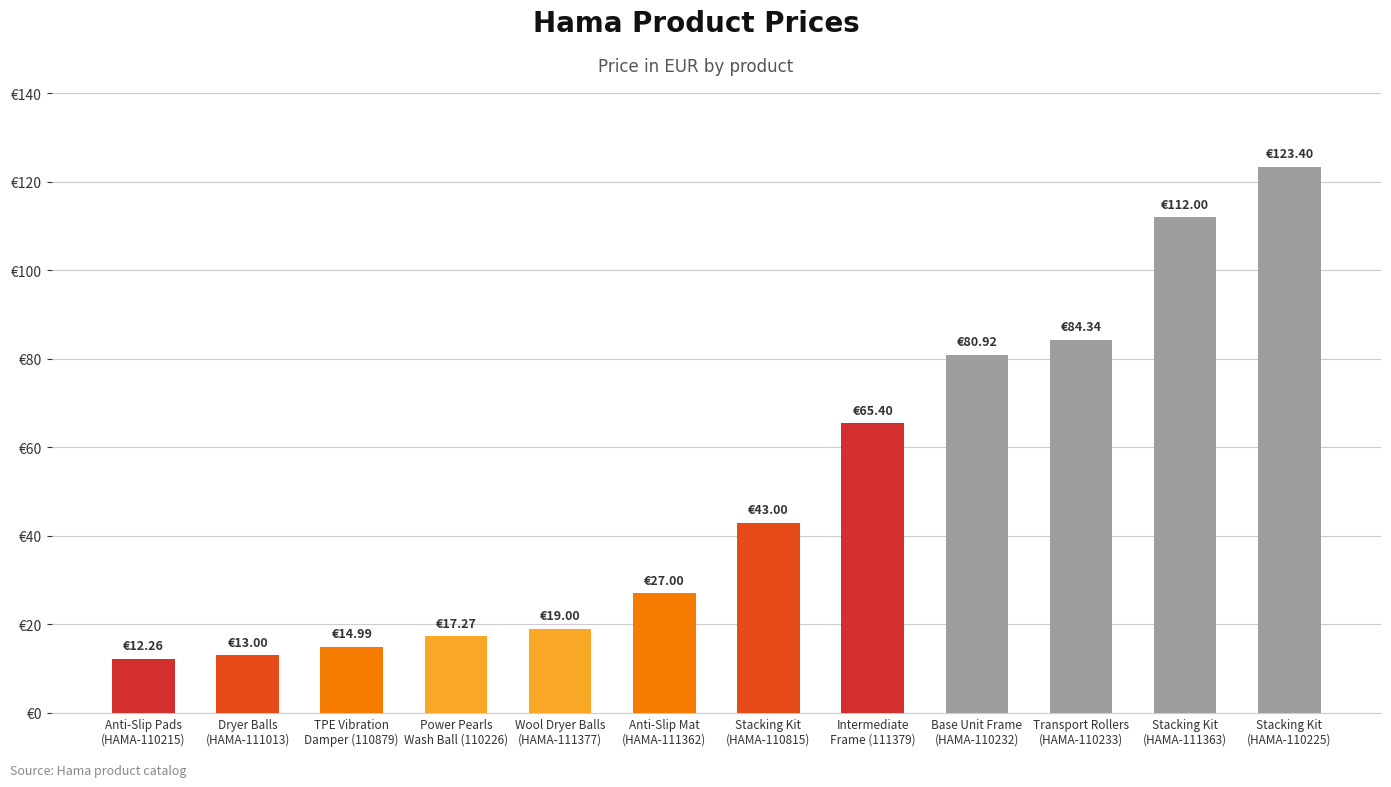

Read the value at Stacking Kit
(HAMA-110225).

123.4